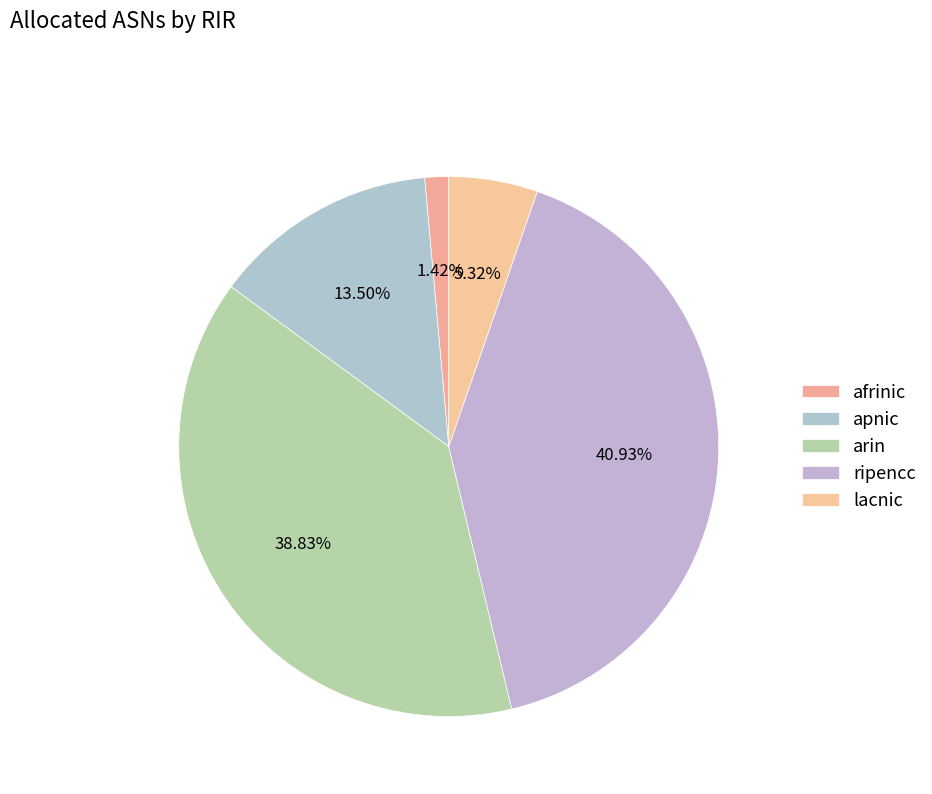

Count the number of slices in the pie.

5